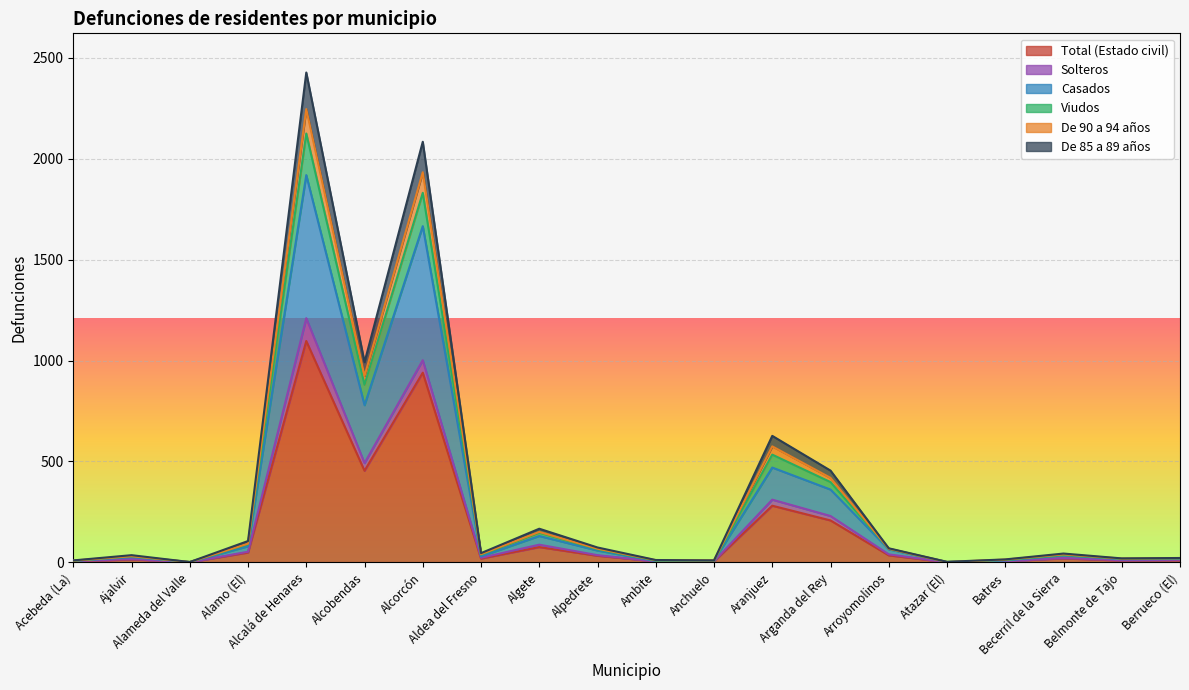

What is the label of the 5th point from the right?

Atazar (El)